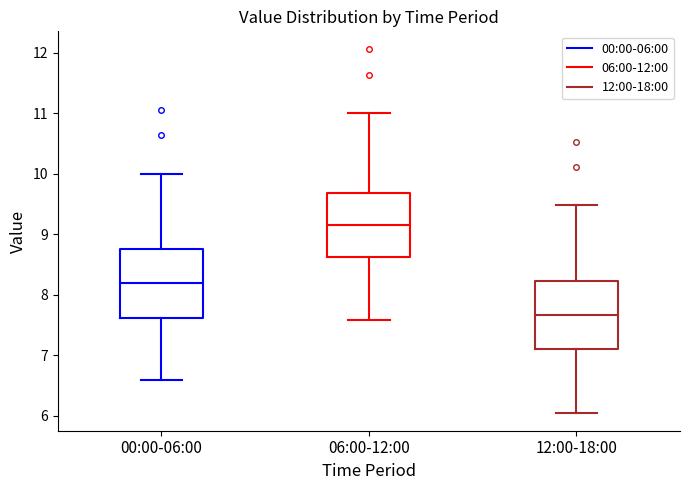

Reading left to right, transcribe this box plot: for each box, give where its median line is, the range the box spans, and where its two whiskers end, as read against the y-axis. The values are not printed on the chart, so give them approximately, as read against the axis.

00:00-06:00: median 8.2, box 7.6 to 8.8, whiskers 6.6 to 10.0
06:00-12:00: median 9.2, box 8.6 to 9.7, whiskers 7.6 to 11.0
12:00-18:00: median 7.7, box 7.1 to 8.2, whiskers 6.1 to 9.5